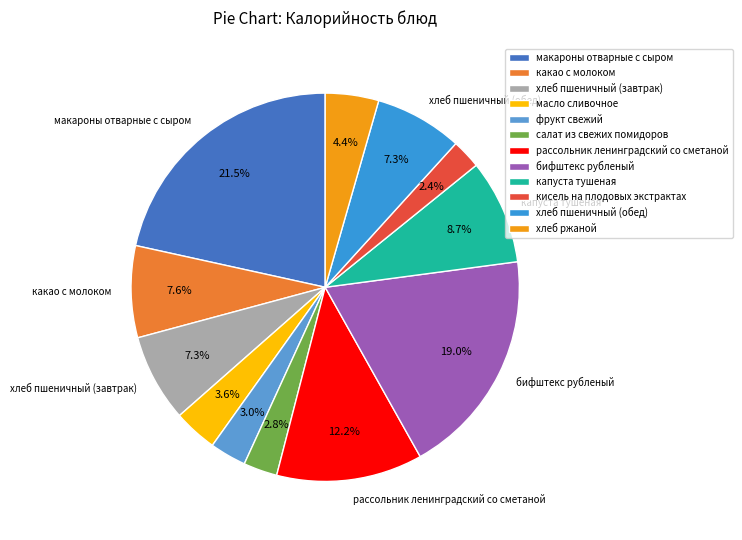

How many segments does this pie chart have?

12